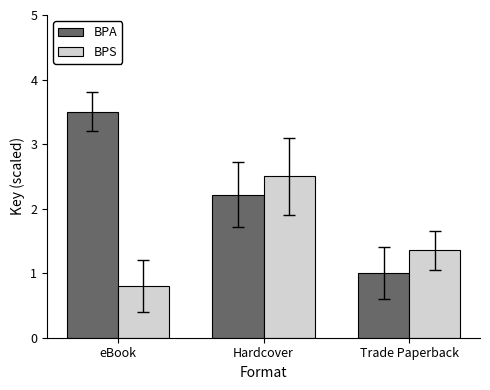

What is the lowest value of the BPS series?

0.8